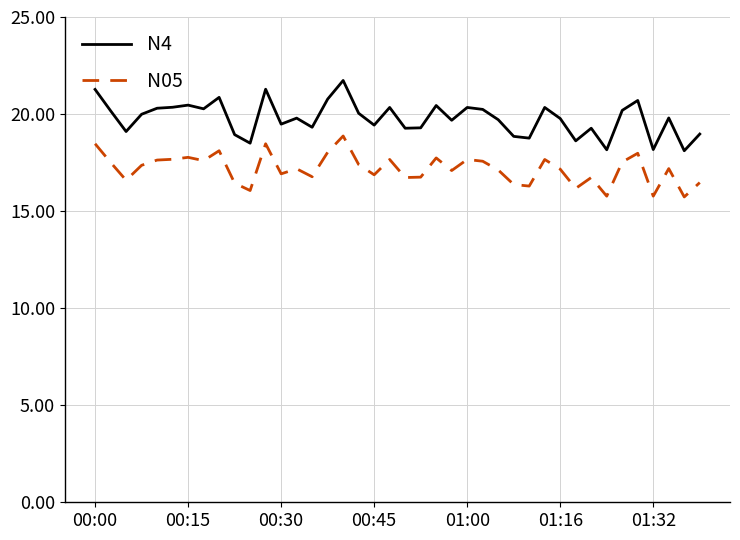

What is the highest value of the N4 series?

21.7